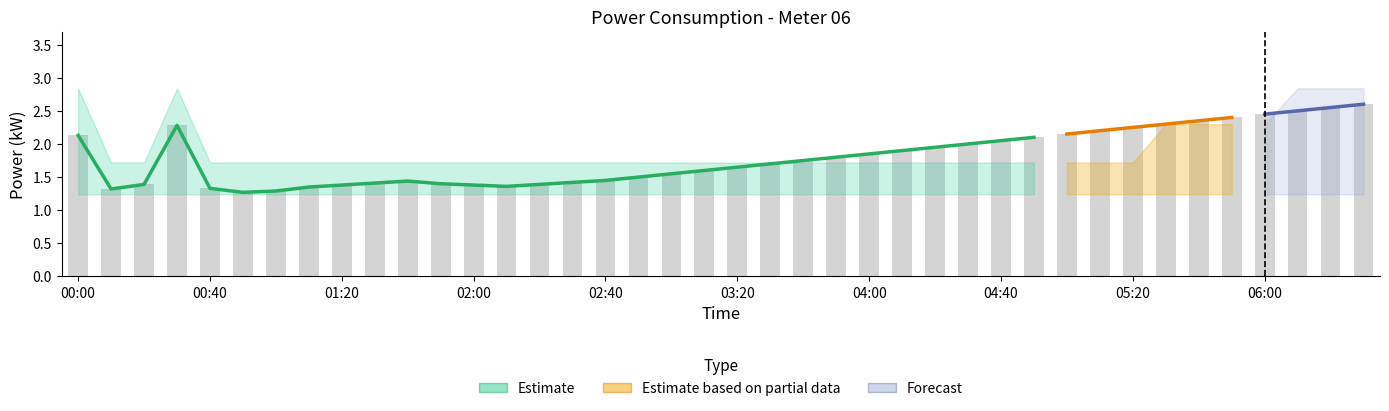

The value of raw_power at 03:40 is 1.8. True or false?

True